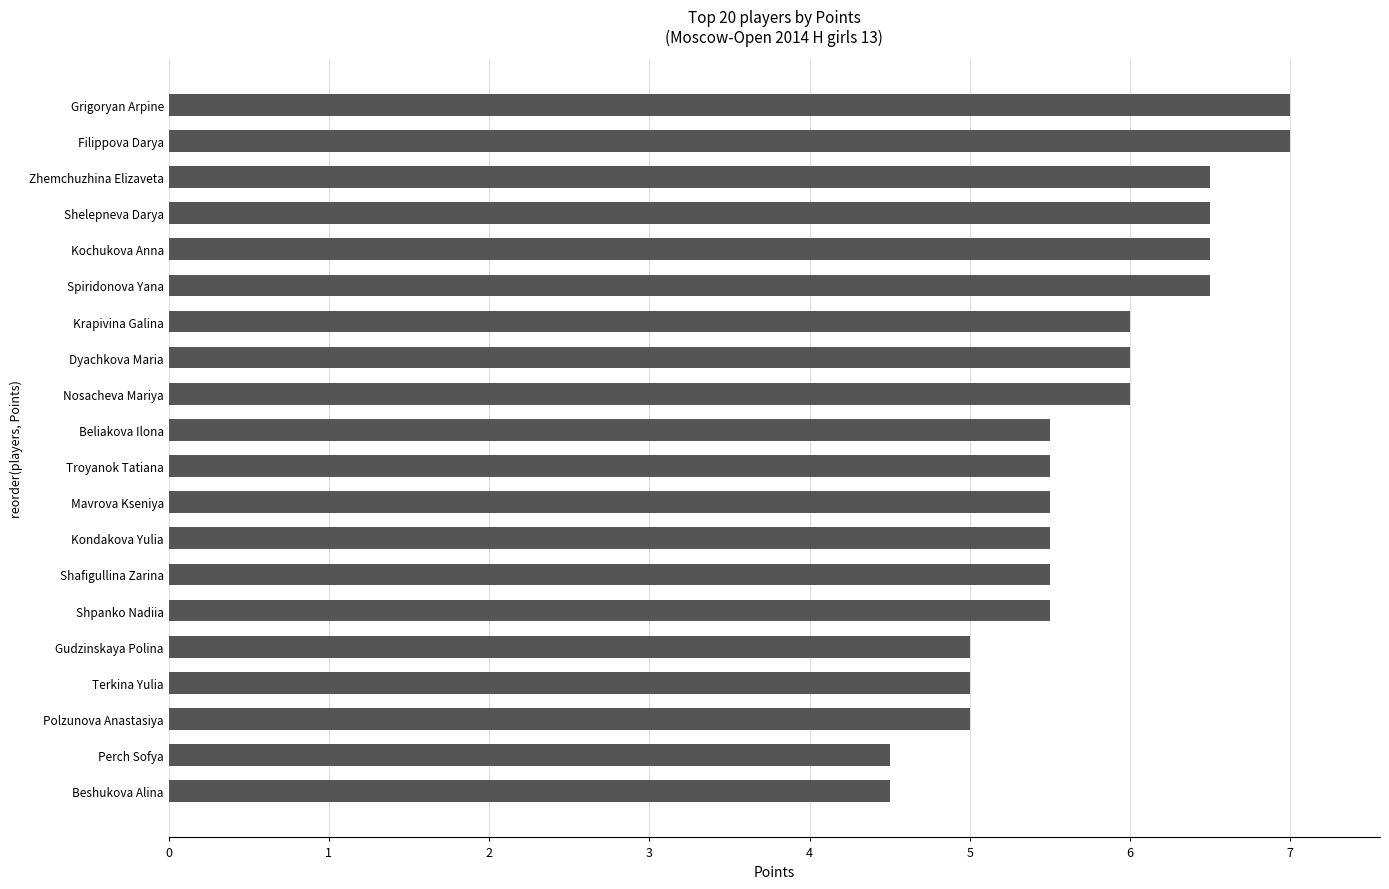

The value at Kochukova Anna is 6.5. True or false?

True